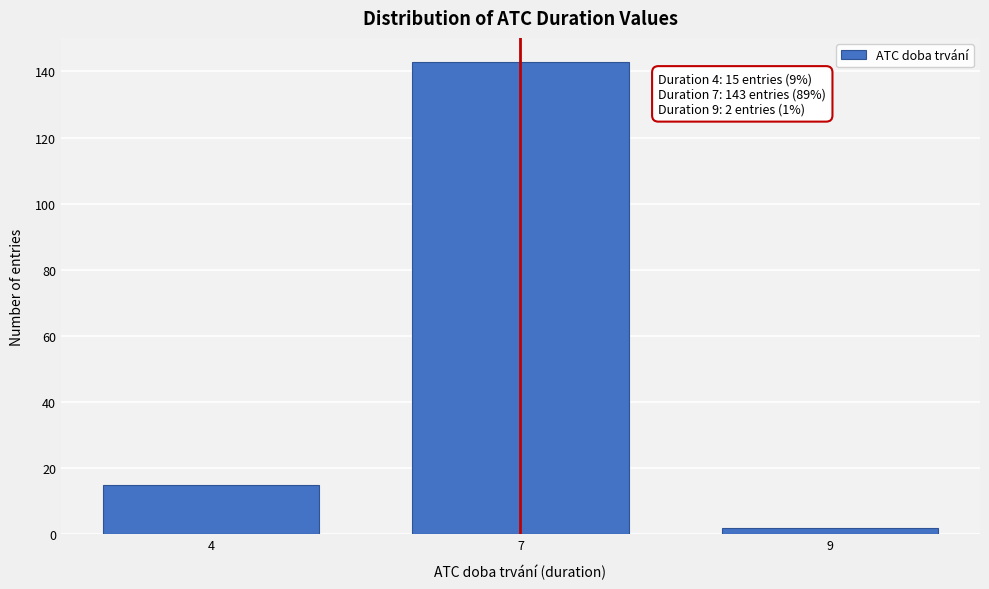

Reading left to right, extract all data points from this chart.

4=15	7=143	9=2